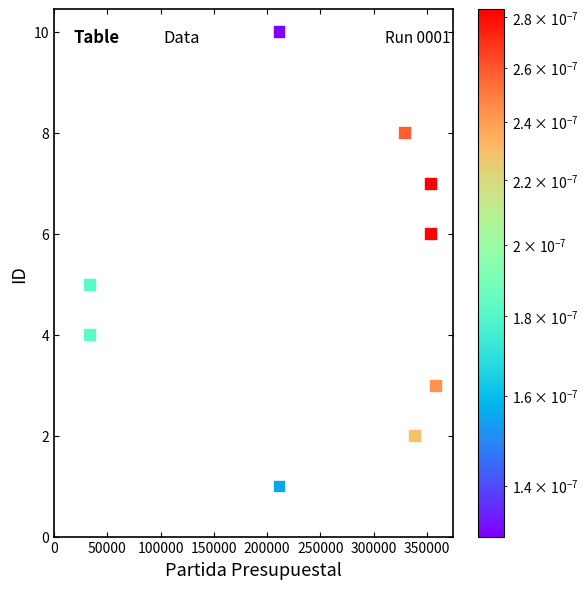

What is the range of X values (max minus min)?

324403